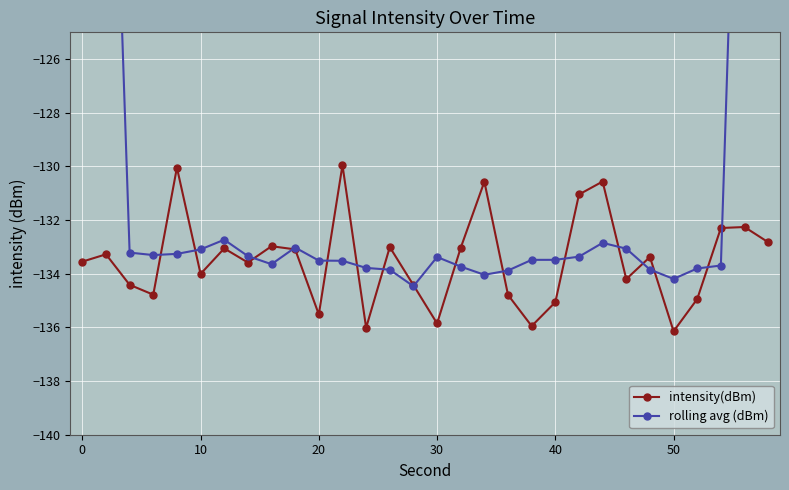

How many intersections are there between rolling avg (dBm) and intensity(dBm)?

16